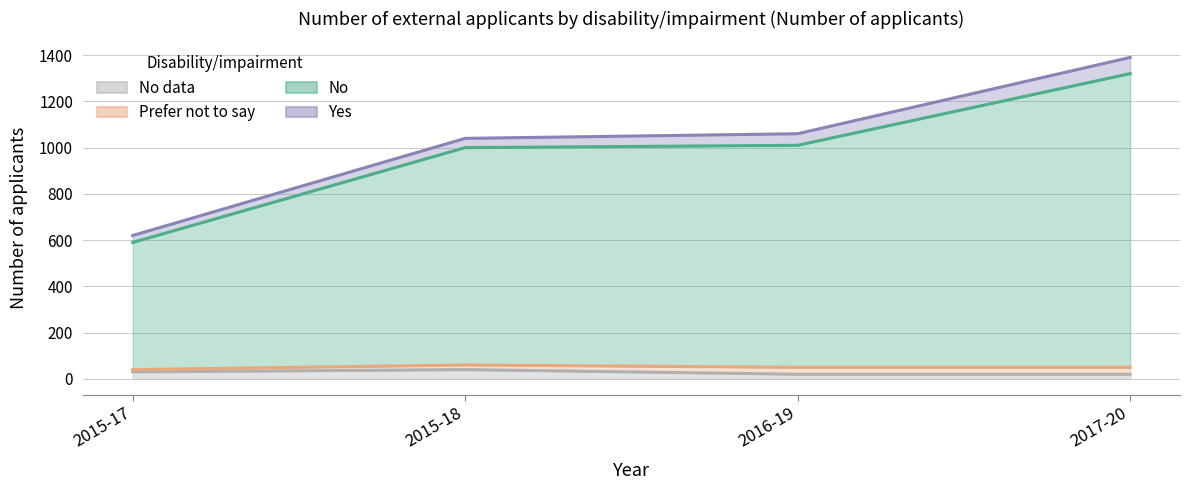

At which label does No data first exceed 30?

2015-18